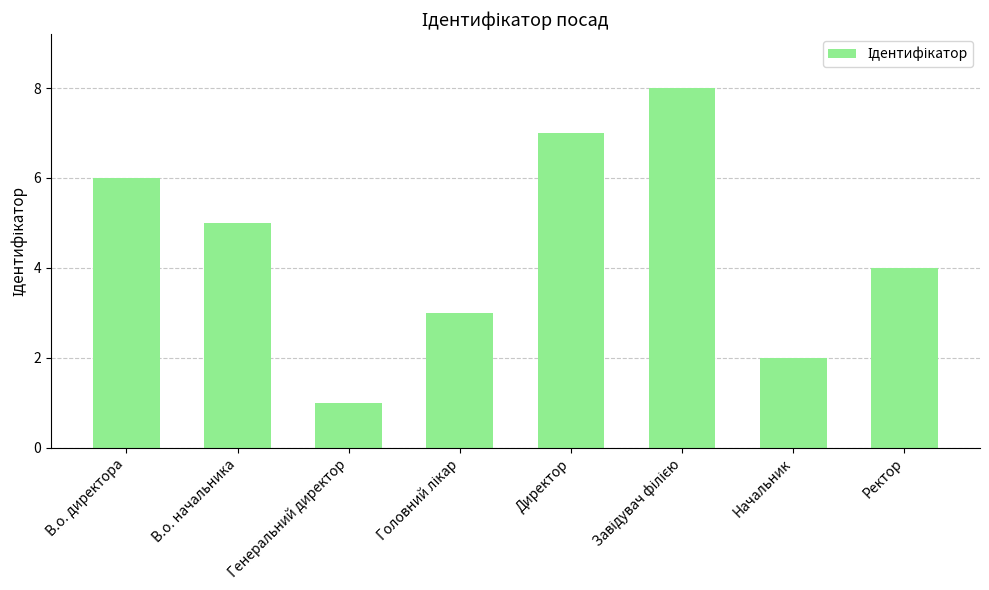

Read the value at В.о. директора.

6